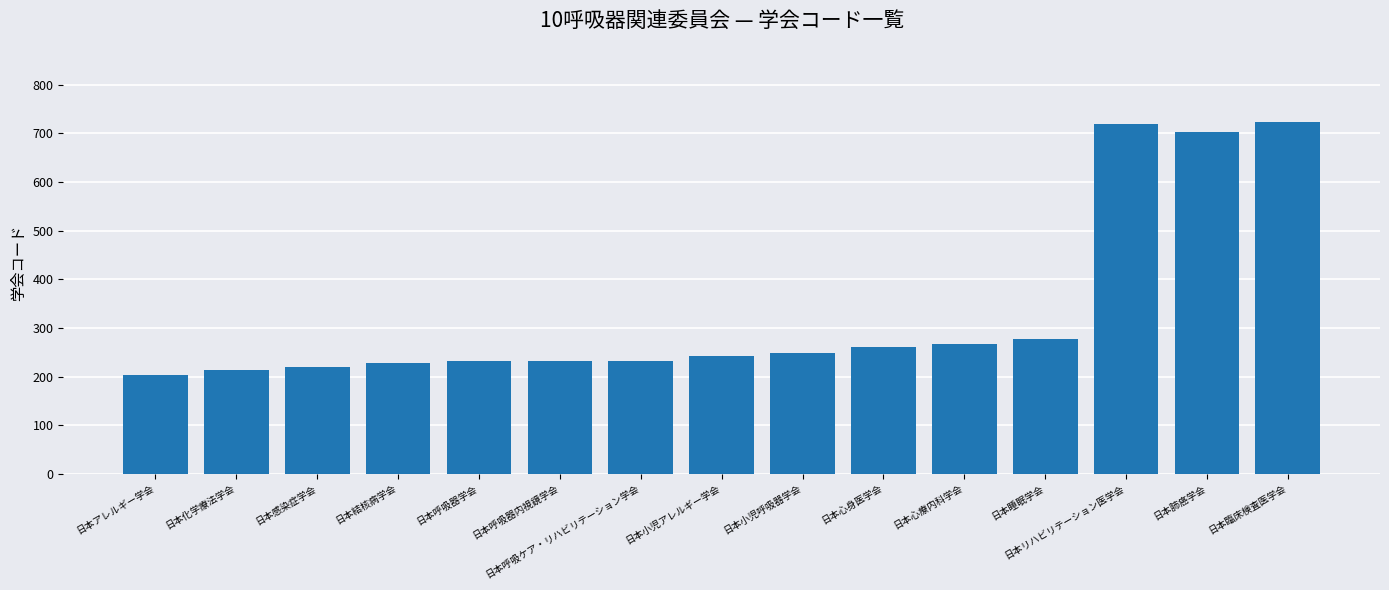

What is the difference between the maximum and minimum values?

519